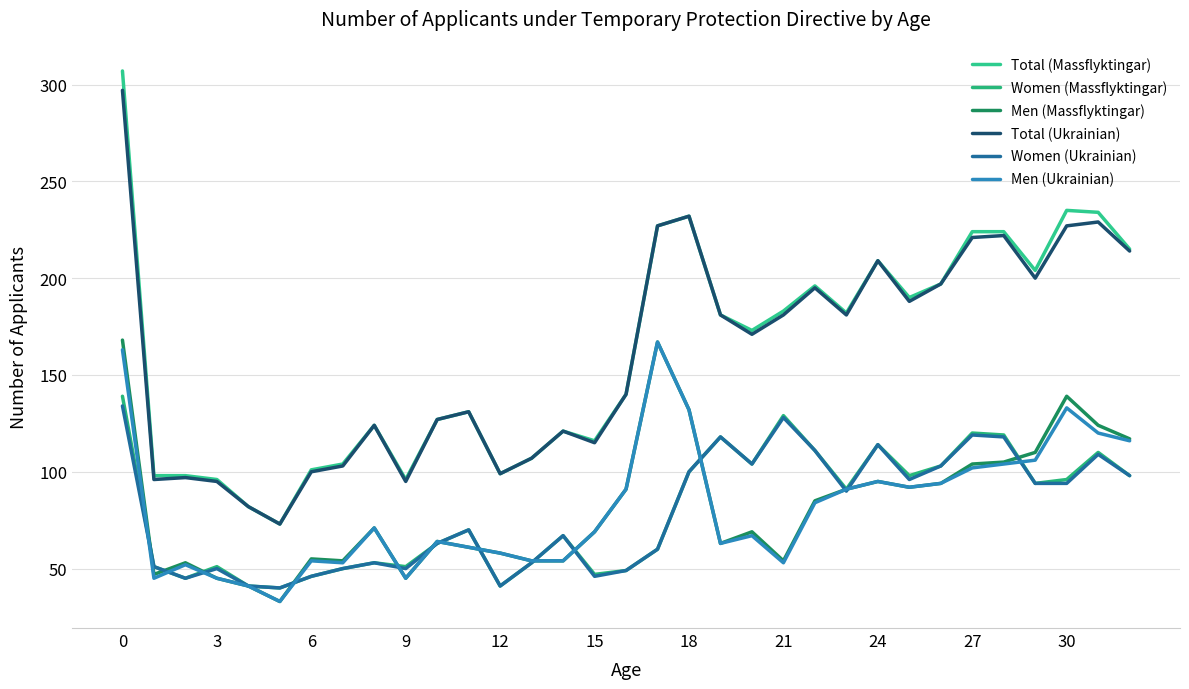

How many lines are shown in the chart?

6